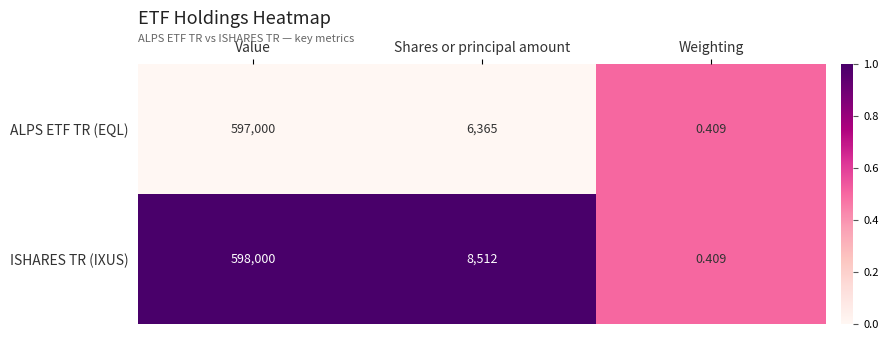

At which category does the chart reach its minimum across all series?

Weighting